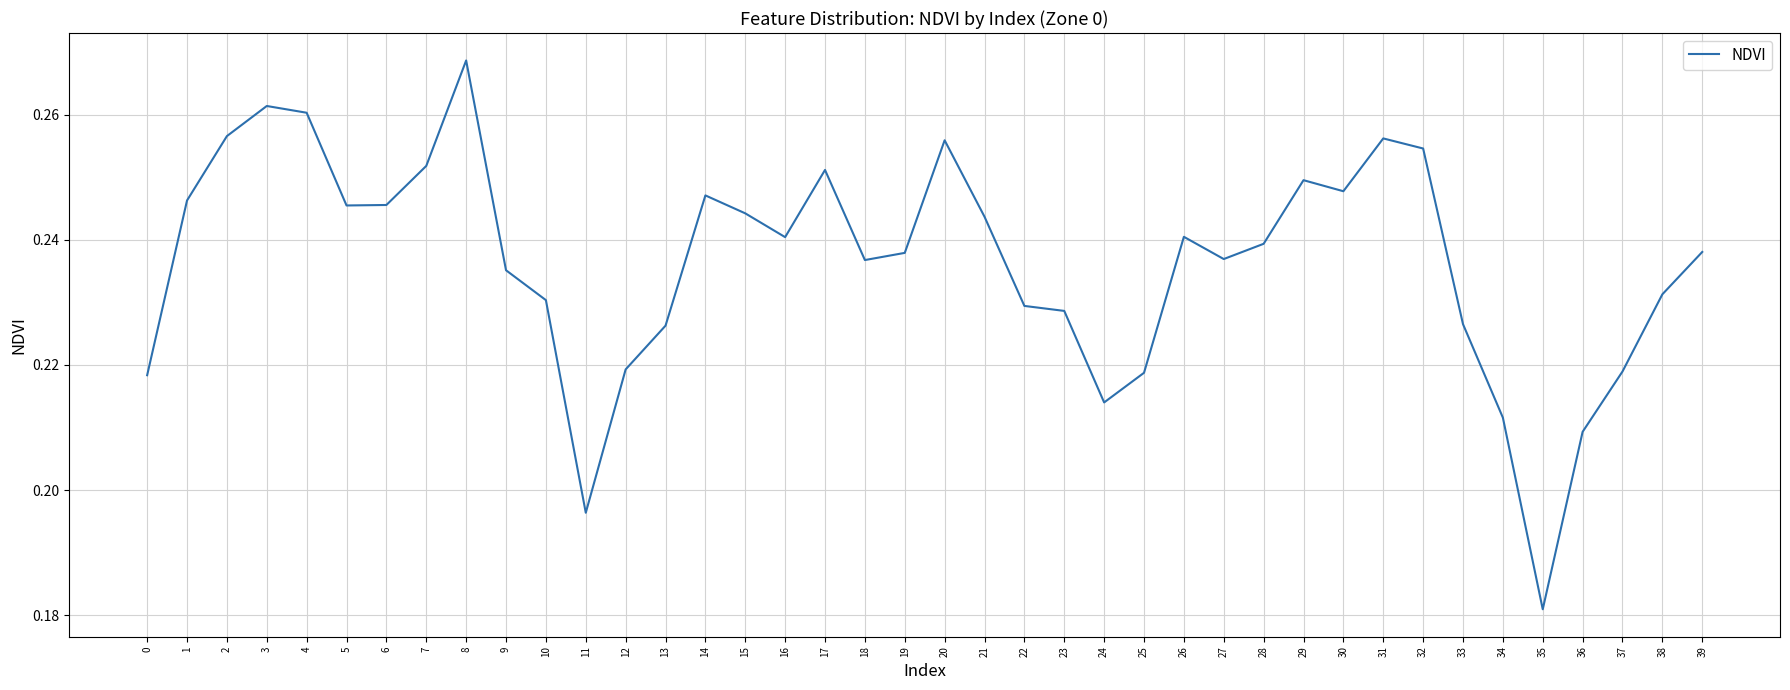

Where is the first local maximum?

3